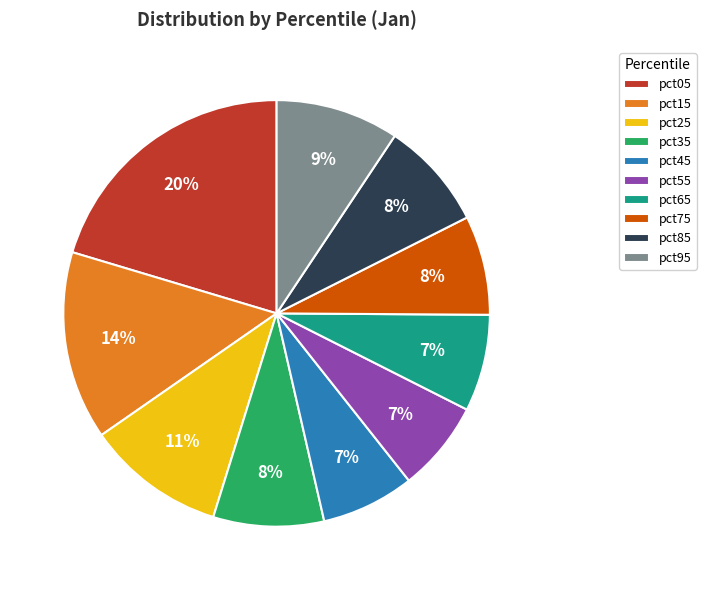

Is it true that pct95 is 9% of the pie?

True